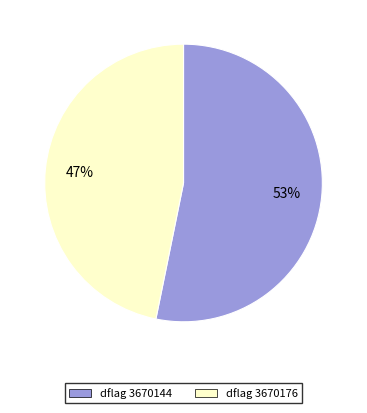

How many segments does this pie chart have?

2